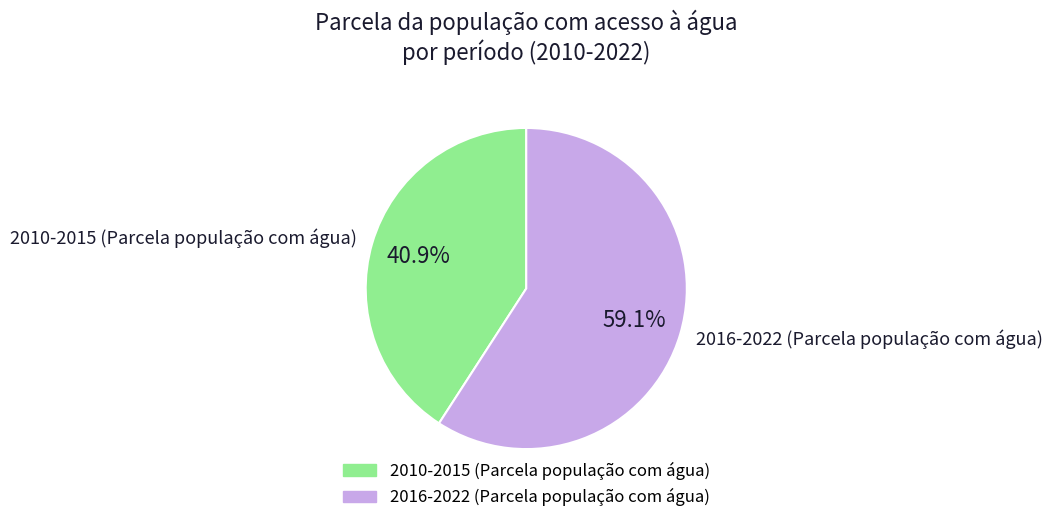

Between 2016-2022 (Parcela população com água) and 2010-2015 (Parcela população com água), which is larger?

2016-2022 (Parcela população com água)